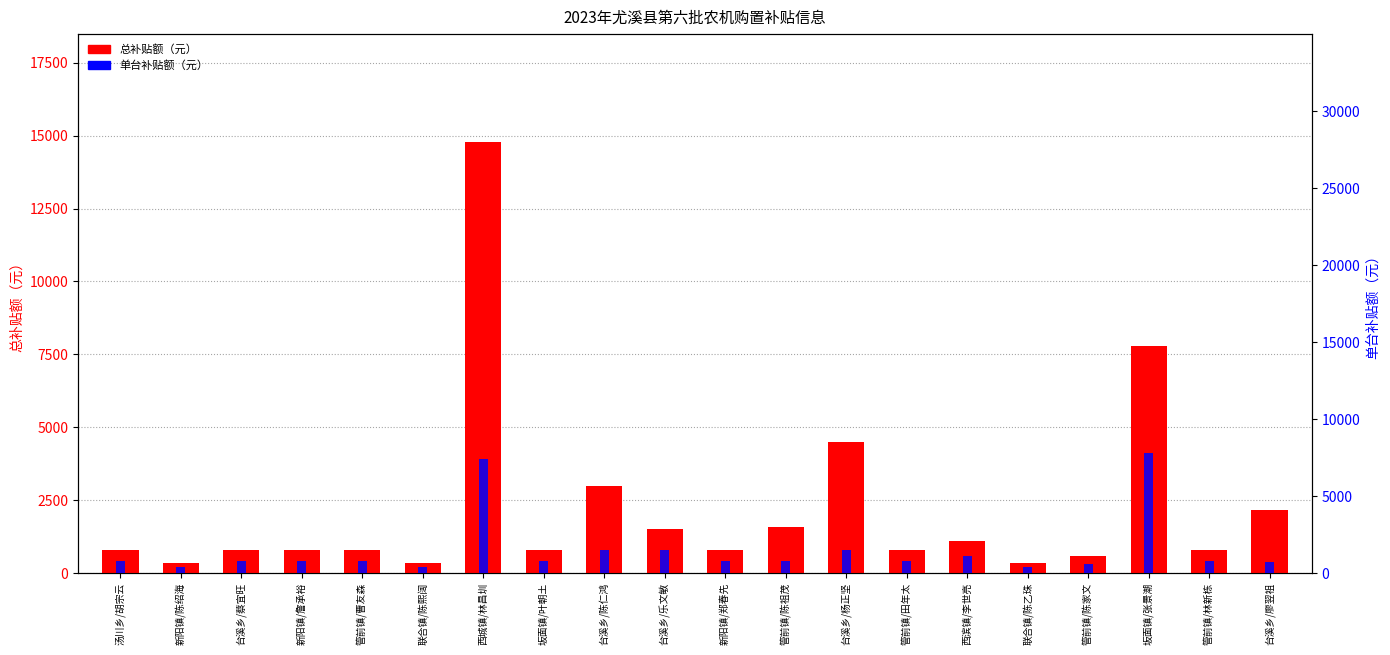

Are the bars horizontal?

No